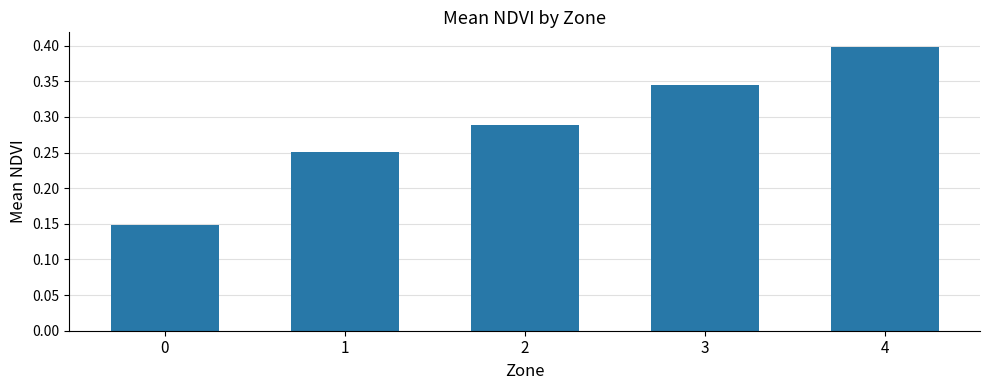

What is the difference between the second highest and minimum values?

0.2